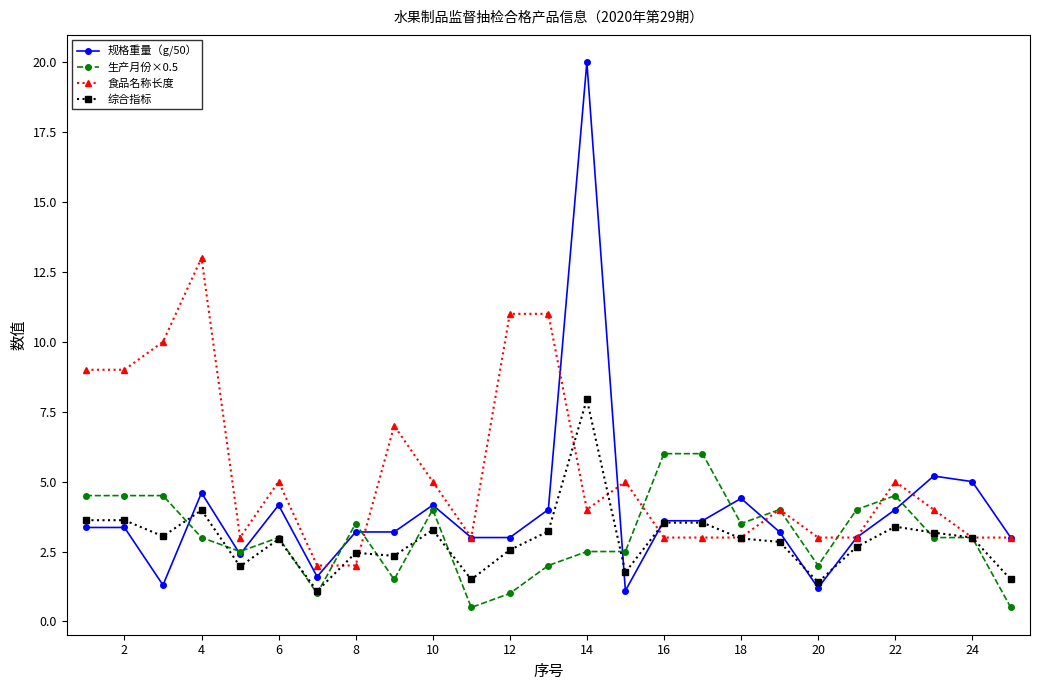

Which series has the largest total across all categories?

食品名称长度